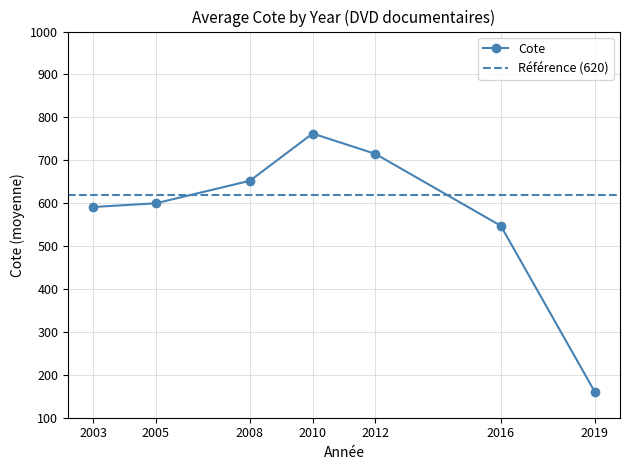

Where is Cote nearest to the value 461?

2016